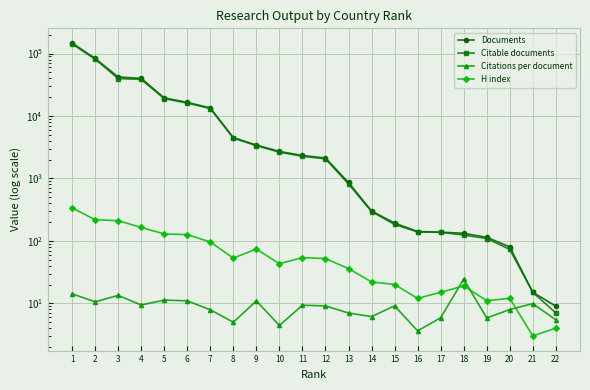

True or false: Documents and Citations per document cross at least once.

False